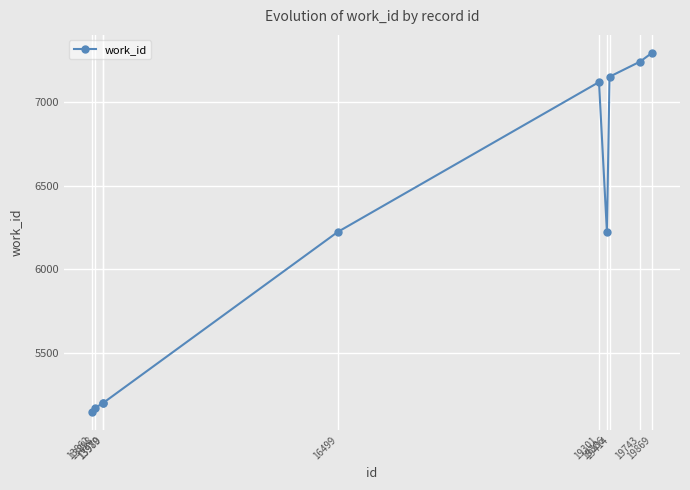

Between 19301 and 13862, which is larger?

19301